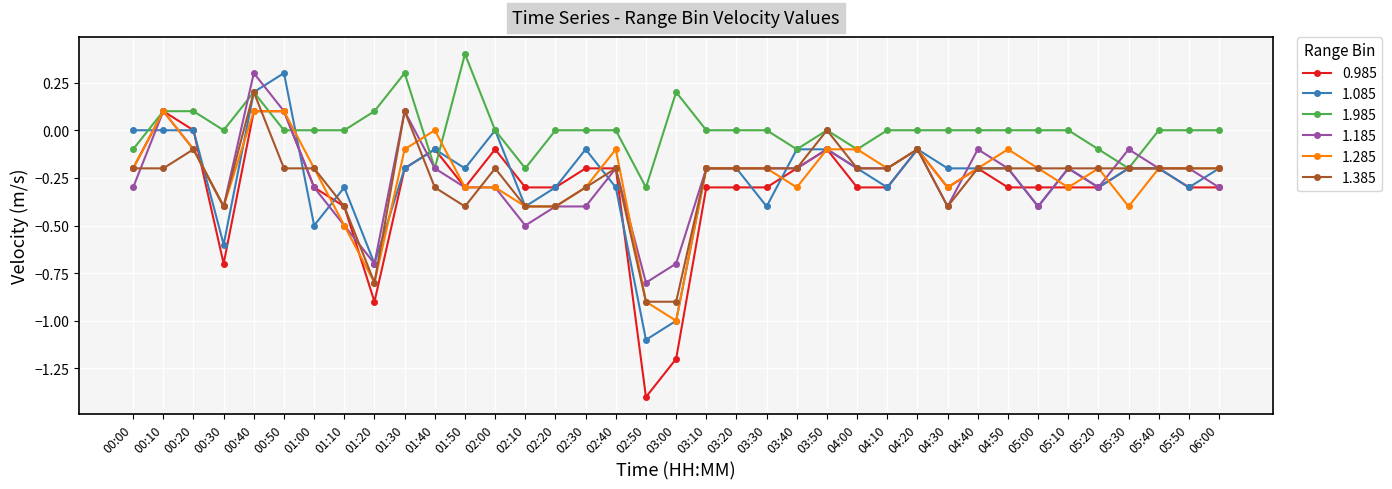

What is the maximum value shown in the chart?

0.4